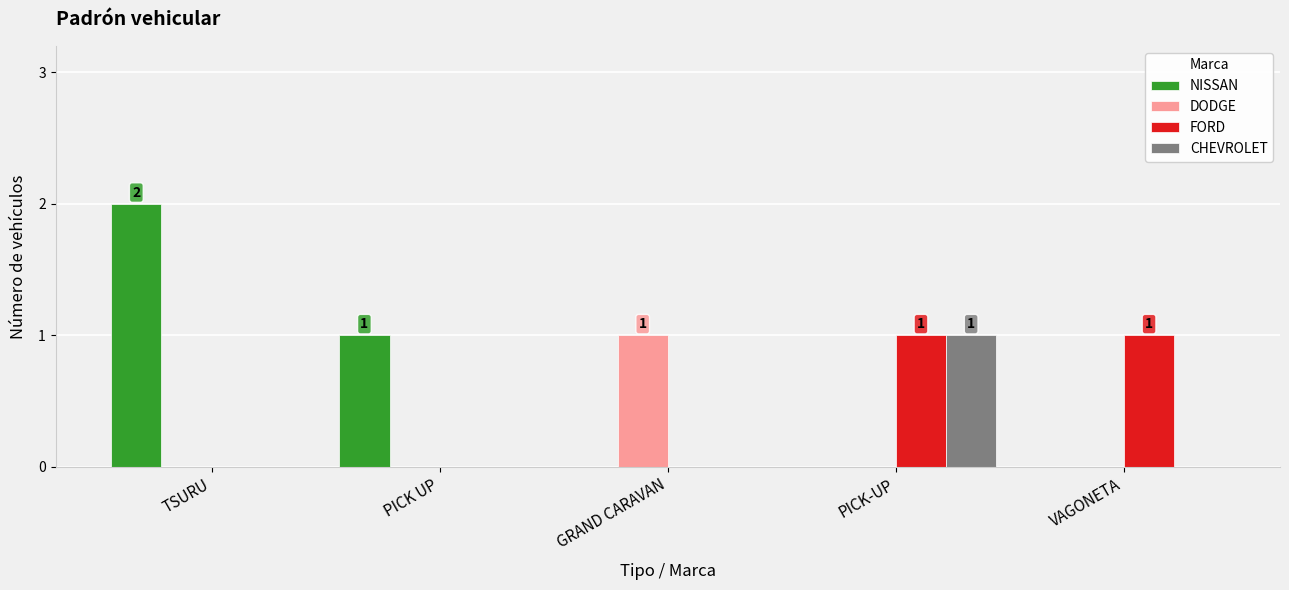

Which series has the largest total across all categories?

NISSAN